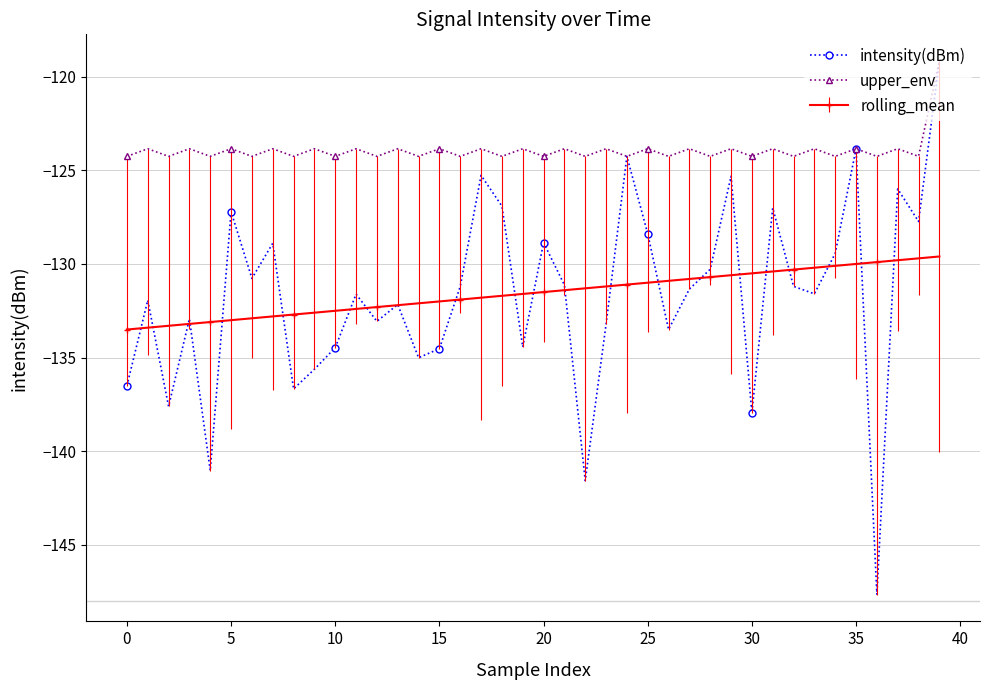

Which series has the largest total across all categories?

upper_env